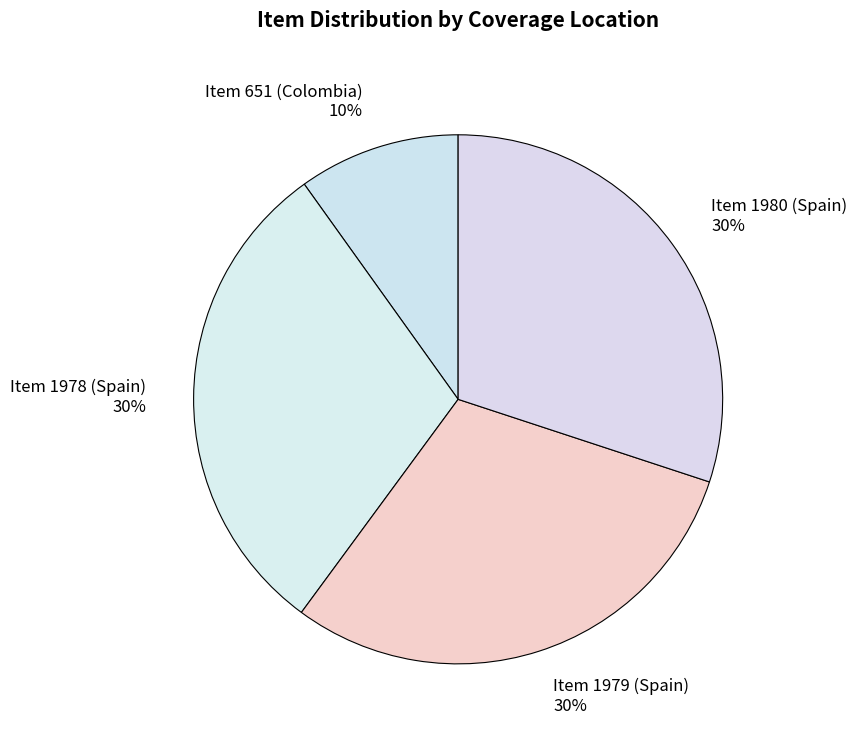

How many slices are in this pie chart?

4